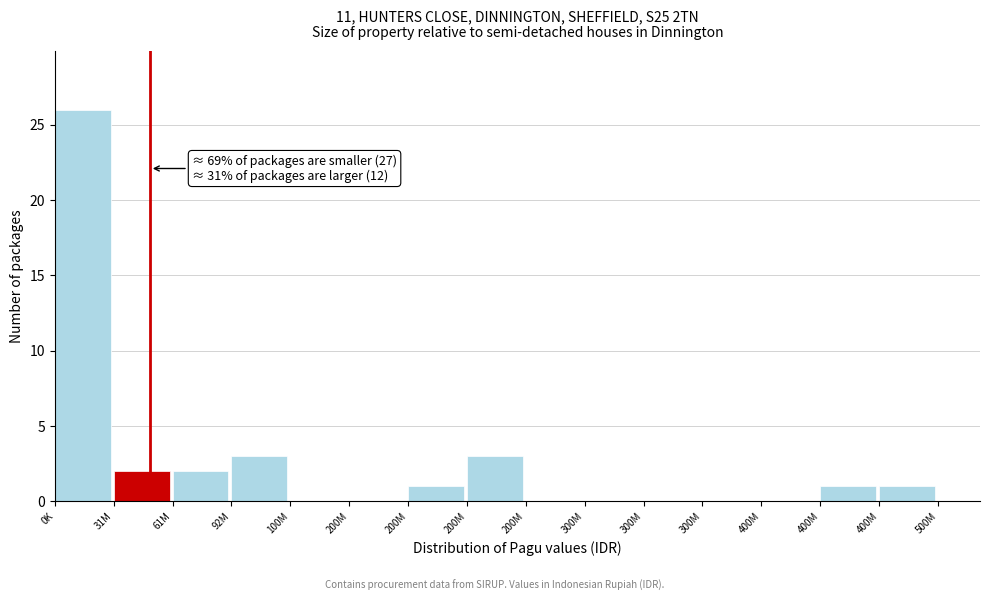

Are the bars horizontal?

No